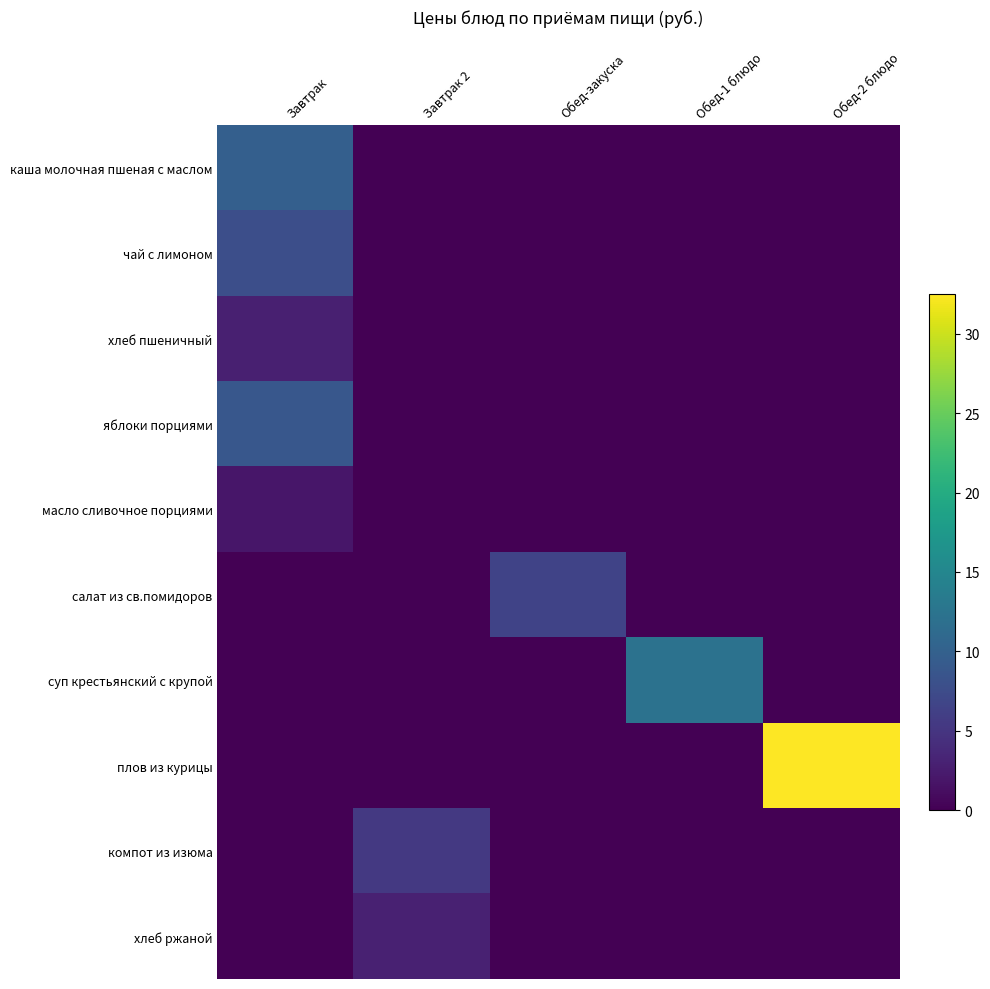

Reading left to right, extract all data points from this chart.

каша молочная пшеная с маслом: Завтрак=9.9	Завтрак 2=0.0	Обед-закуска=0.0	Обед-1 блюдо=0.0	Обед-2 блюдо=0.0
чай с лимоном: Завтрак=7.8	Завтрак 2=0.0	Обед-закуска=0.0	Обед-1 блюдо=0.0	Обед-2 блюдо=0.0
хлеб пшеничный: Завтрак=2.9	Завтрак 2=0.0	Обед-закуска=0.0	Обед-1 блюдо=0.0	Обед-2 блюдо=0.0
яблоки порциями: Завтрак=8.8	Завтрак 2=0.0	Обед-закуска=0.0	Обед-1 блюдо=0.0	Обед-2 блюдо=0.0
масло сливочное порциями: Завтрак=2.0	Завтрак 2=0.0	Обед-закуска=0.0	Обед-1 блюдо=0.0	Обед-2 блюдо=0.0
салат из св.помидоров: Завтрак=0.0	Завтрак 2=0.0	Обед-закуска=6.5	Обед-1 блюдо=0.0	Обед-2 блюдо=0.0
суп крестьянский с крупой: Завтрак=0.0	Завтрак 2=0.0	Обед-закуска=0.0	Обед-1 блюдо=12.2	Обед-2 блюдо=0.0
плов из курицы: Завтрак=0.0	Завтрак 2=0.0	Обед-закуска=0.0	Обед-1 блюдо=0.0	Обед-2 блюдо=32.5
компот из изюма: Завтрак=0.0	Завтрак 2=5.4	Обед-закуска=0.0	Обед-1 блюдо=0.0	Обед-2 блюдо=0.0
хлеб ржаной: Завтрак=0.0	Завтрак 2=3.0	Обед-закуска=0.0	Обед-1 блюдо=0.0	Обед-2 блюдо=0.0